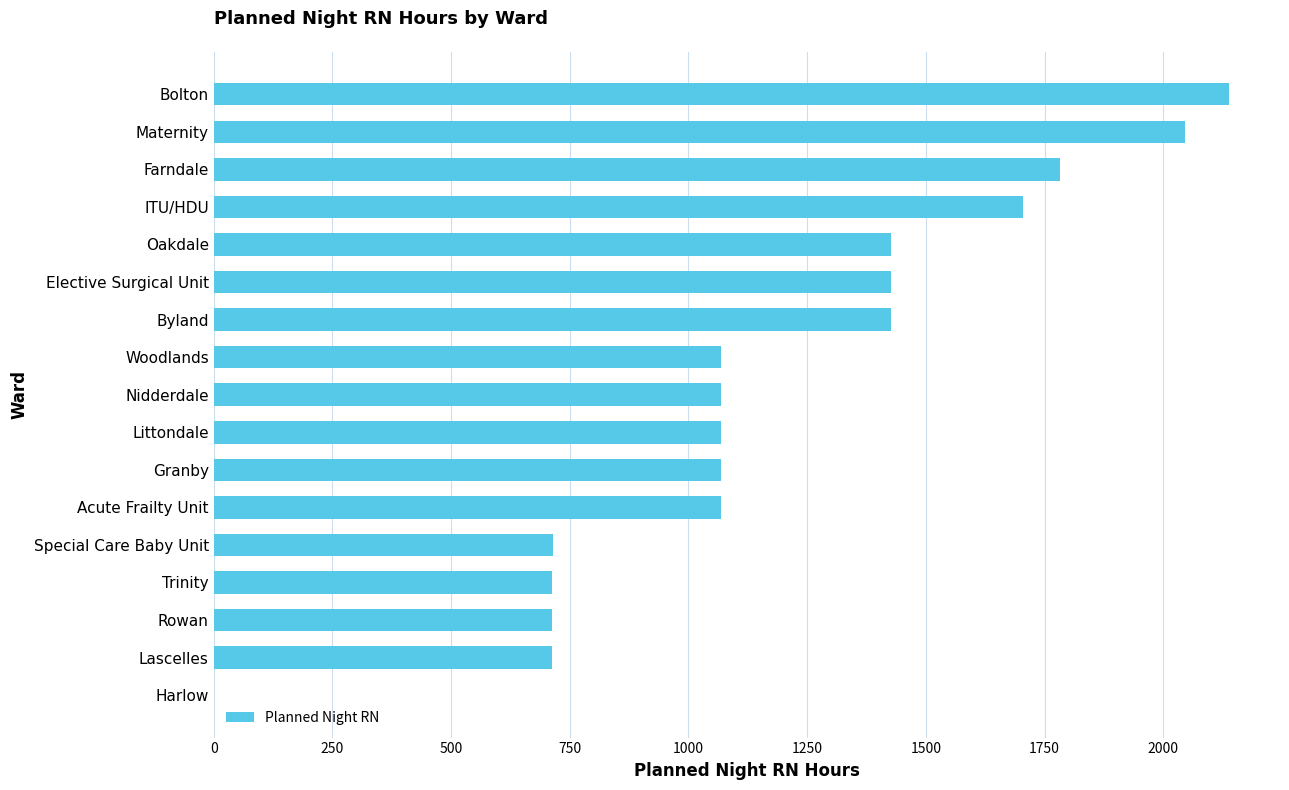

Does the chart contain stacked bars?

No